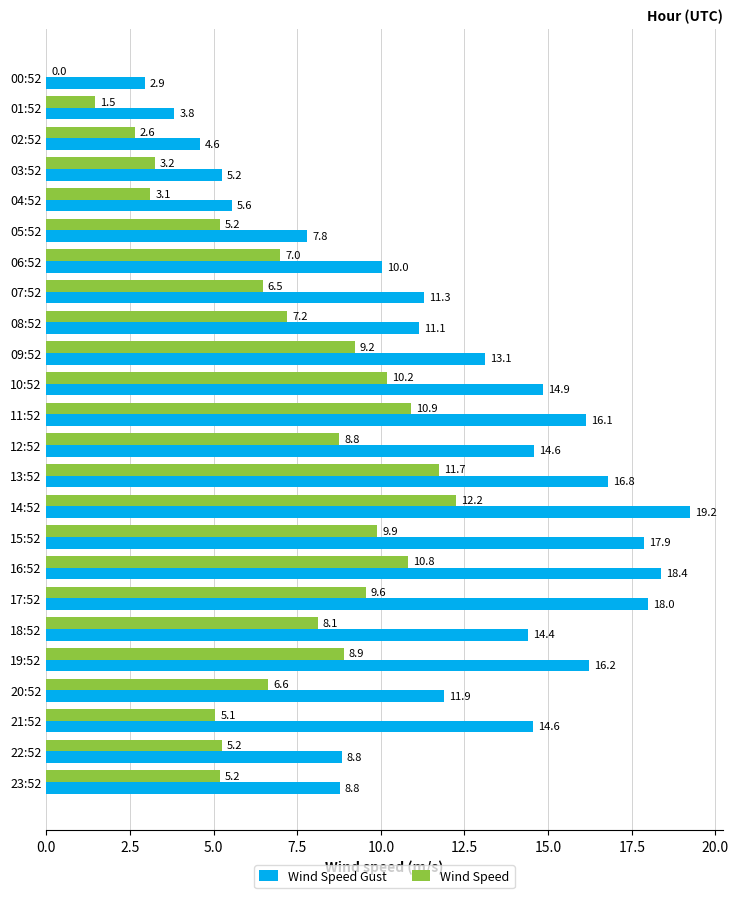

What is the total value across all series at 13:52?

28.5